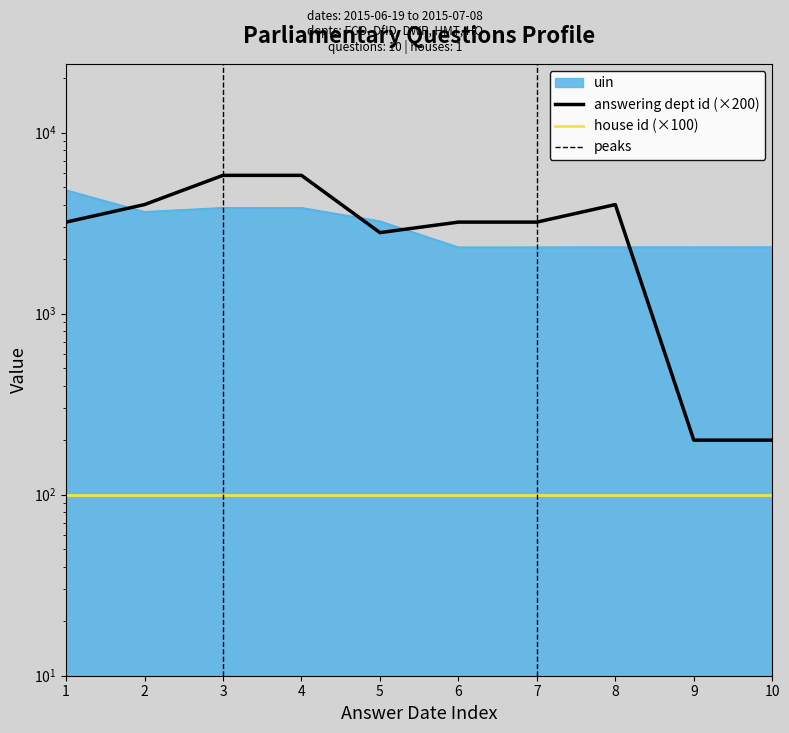

Where is uin nearest to the value 3553?

2